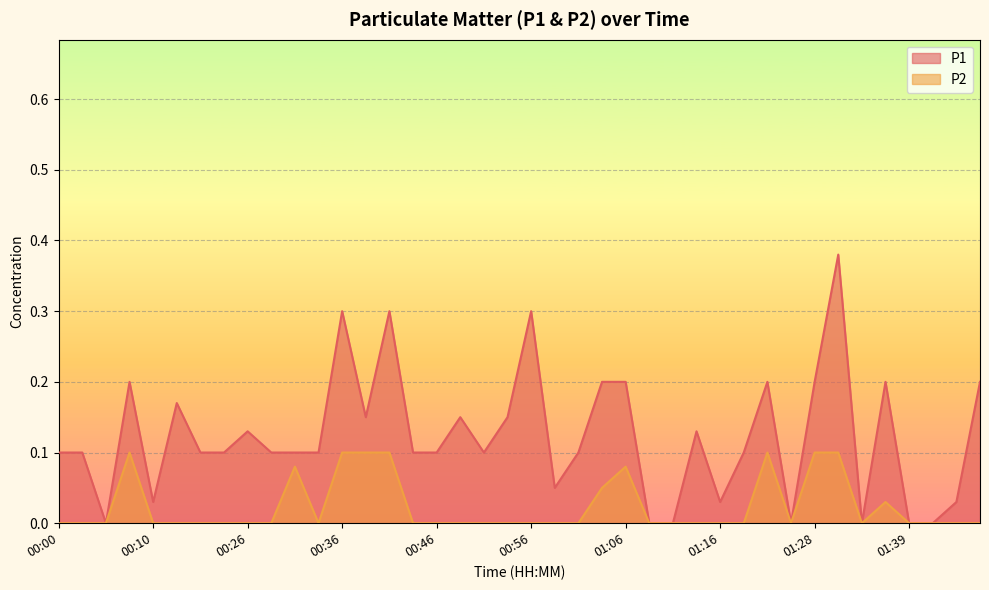

Reading right to left, transcribe all the data shown in this chart.

P1: 01:46=0.2	01:44=0.0	01:41=0.0	01:39=0.0	01:36=0.2	01:33=0.0	01:30=0.4	01:28=0.2	01:25=0.0	01:22=0.2	01:19=0.1	01:16=0.0	01:14=0.1	01:11=0.0	01:09=0.0	01:06=0.2	01:04=0.2	01:01=0.1	00:59=0.1	00:56=0.3	00:53=0.1	00:51=0.1	00:48=0.1	00:46=0.1	00:43=0.1	00:41=0.3	00:38=0.1	00:36=0.3	00:33=0.1	00:31=0.1	00:28=0.1	00:26=0.1	00:17=0.1	00:15=0.1	00:12=0.2	00:10=0.0	00:07=0.2	00:05=0.0	00:02=0.1	00:00=0.1
P2: 01:46=0.0	01:44=0.0	01:41=0.0	01:39=0.0	01:36=0.0	01:33=0.0	01:30=0.1	01:28=0.1	01:25=0.0	01:22=0.1	01:19=0.0	01:16=0.0	01:14=0.0	01:11=0.0	01:09=0.0	01:06=0.1	01:04=0.1	01:01=0.0	00:59=0.0	00:56=0.0	00:53=0.0	00:51=0.0	00:48=0.0	00:46=0.0	00:43=0.0	00:41=0.1	00:38=0.1	00:36=0.1	00:33=0.0	00:31=0.1	00:28=0.0	00:26=0.0	00:17=0.0	00:15=0.0	00:12=0.0	00:10=0.0	00:07=0.1	00:05=0.0	00:02=0.0	00:00=0.0